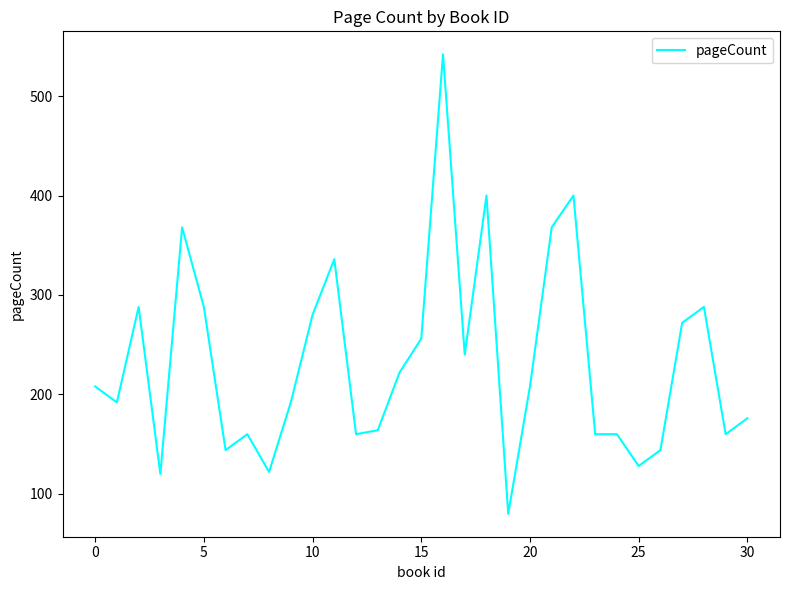

What is the difference between the maximum and minimum values?

462